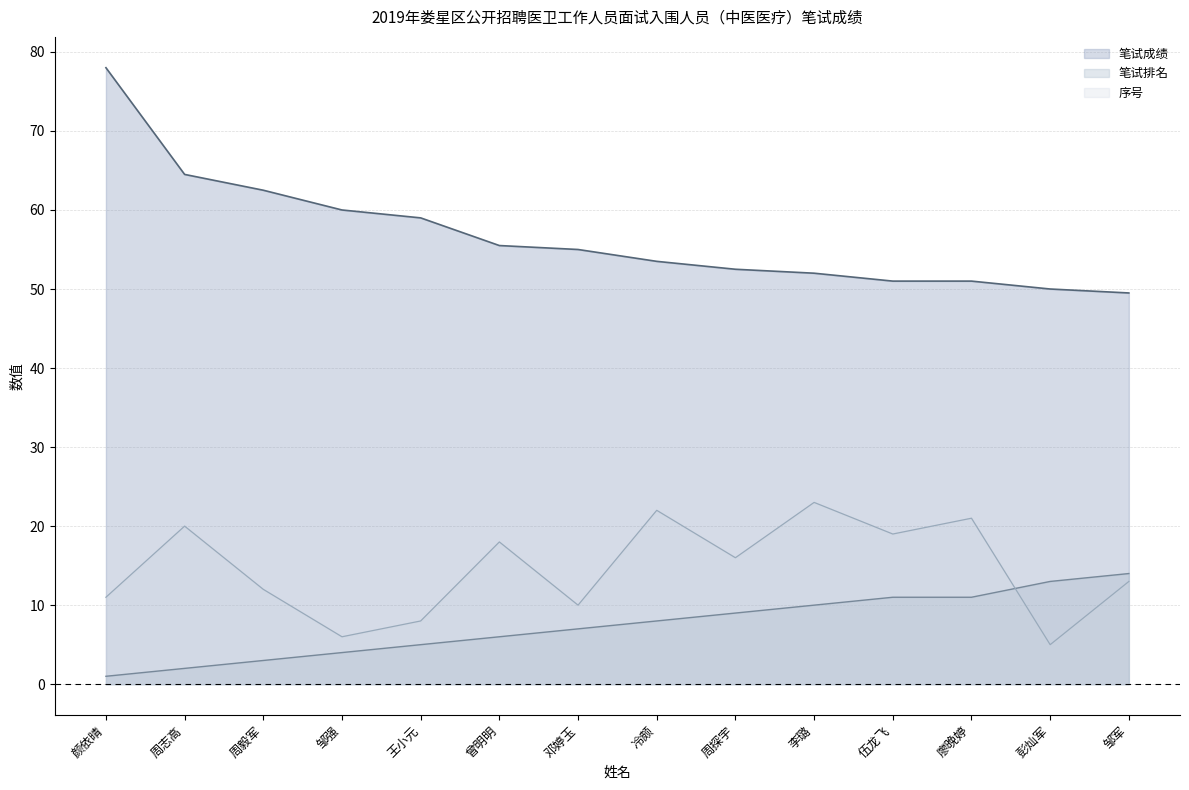

What is the sum of the 笔试排名 values at 周毅军 and 邓婷玉?

10.0